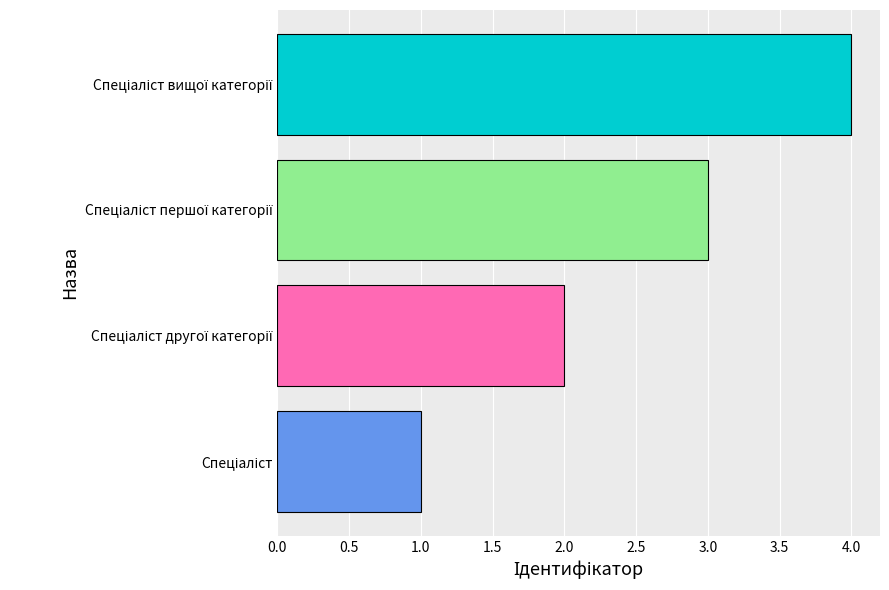

How many values are below 3?

2